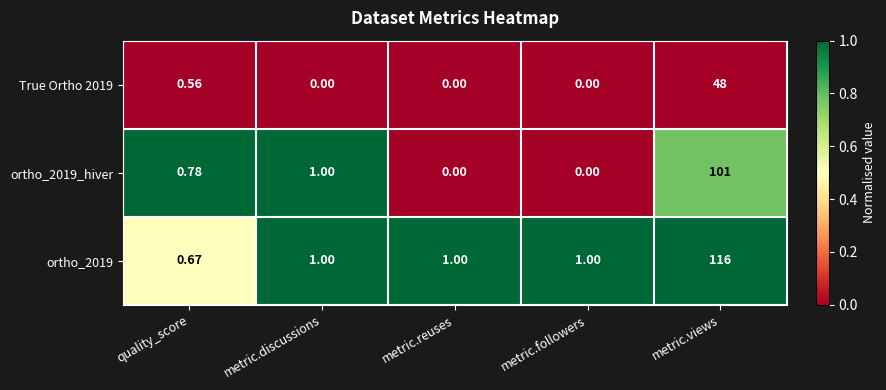

How many distinct data groups are displayed?

3